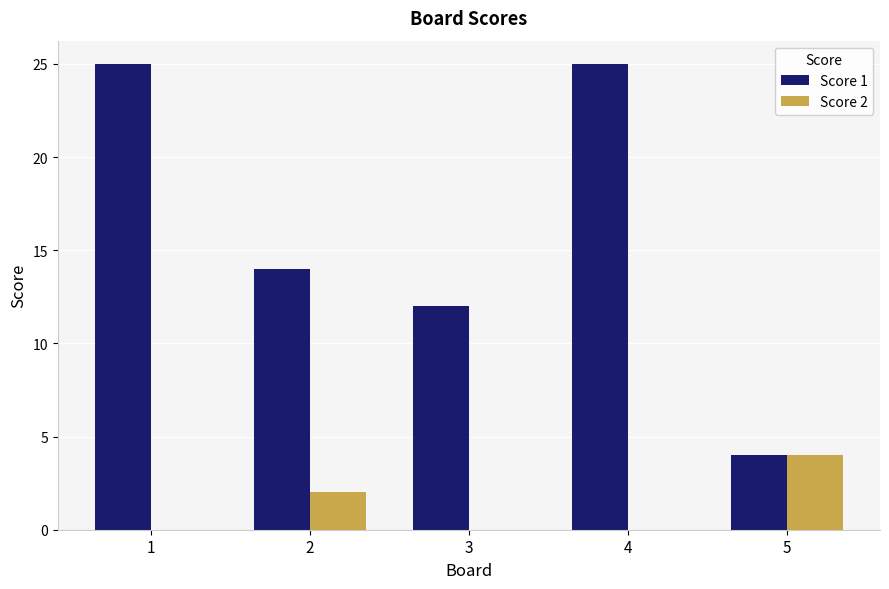

The Score 2 series shows 0 at 1. True or false?

True